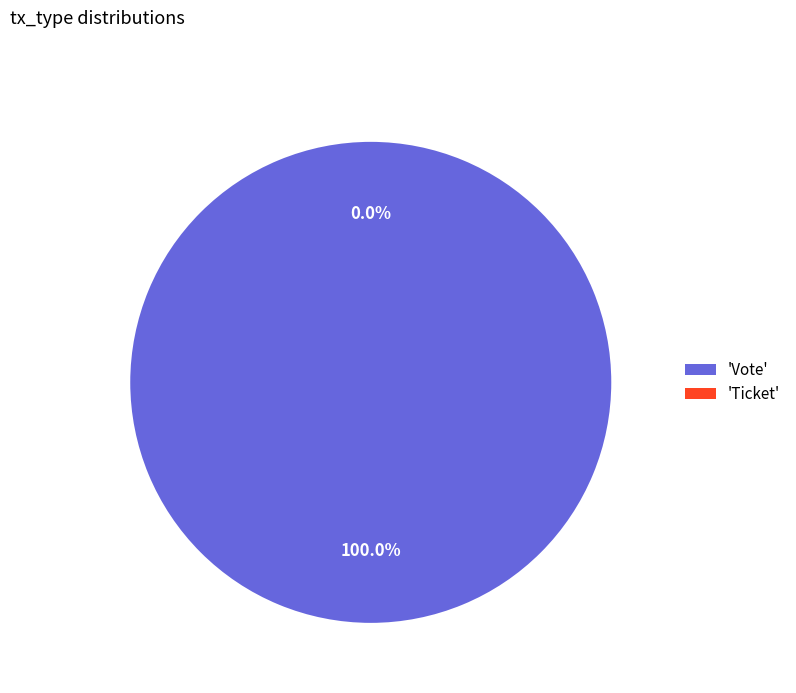

Which slice is the largest?

Vote